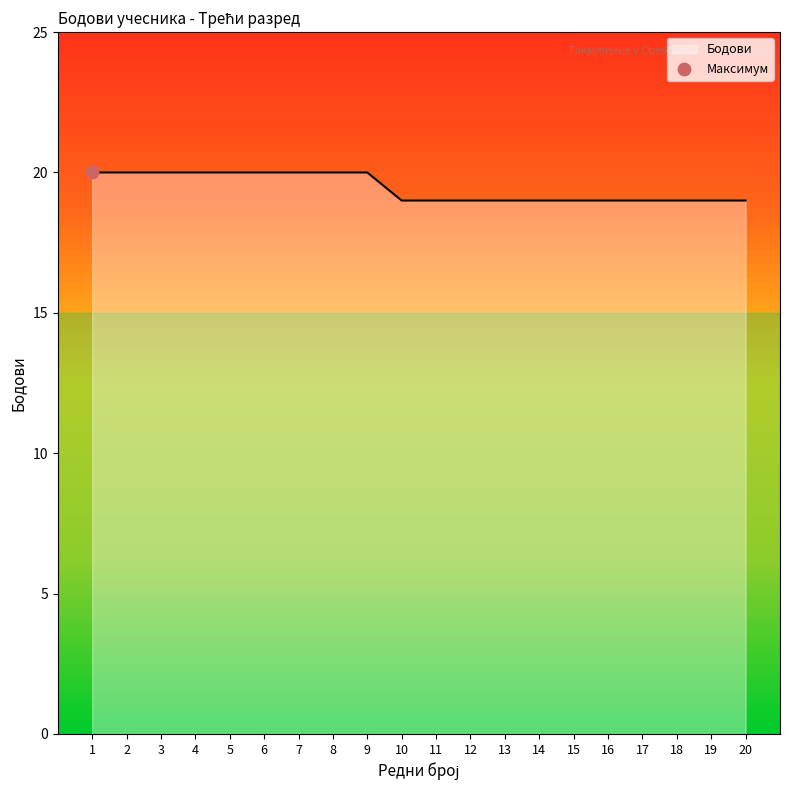

Which has a higher value, 6 or 12?

6